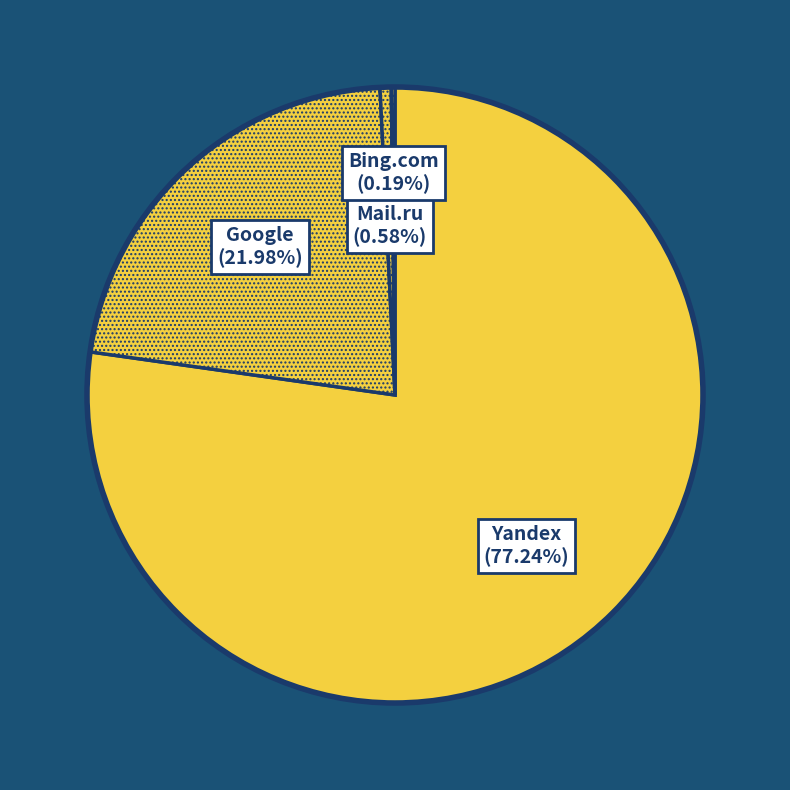

Is there a majority slice in this chart?

Yes